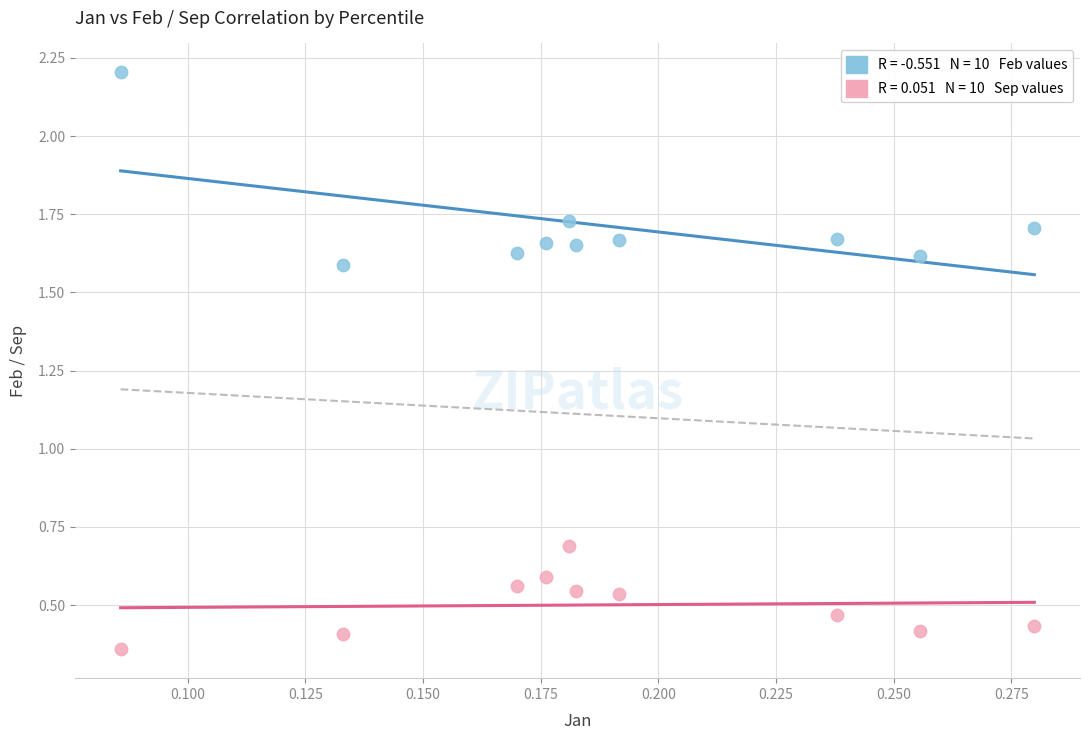

Across all data points, what is the range of Y values (max minus min)?

1.8